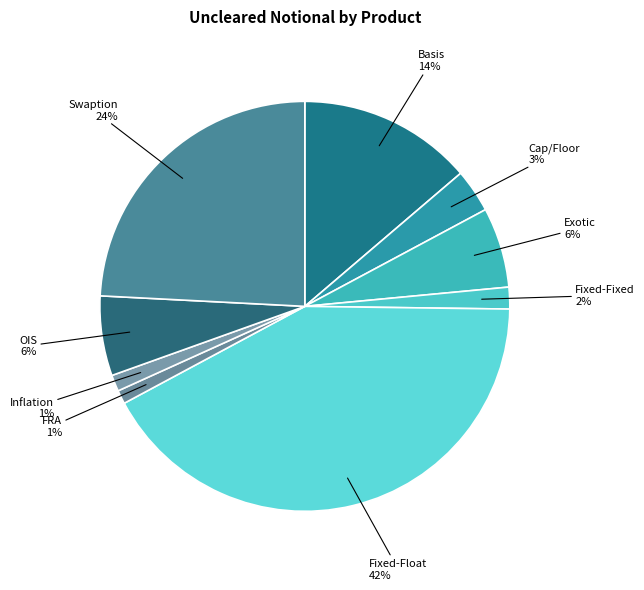

True or false: Fixed-Fixed accounts for 11% of the total.

False